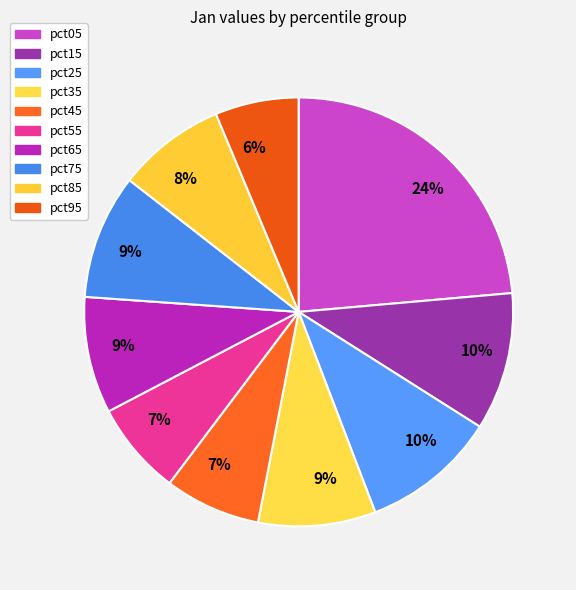

Combined, do pct45 and pct35 account for over 50%?

No